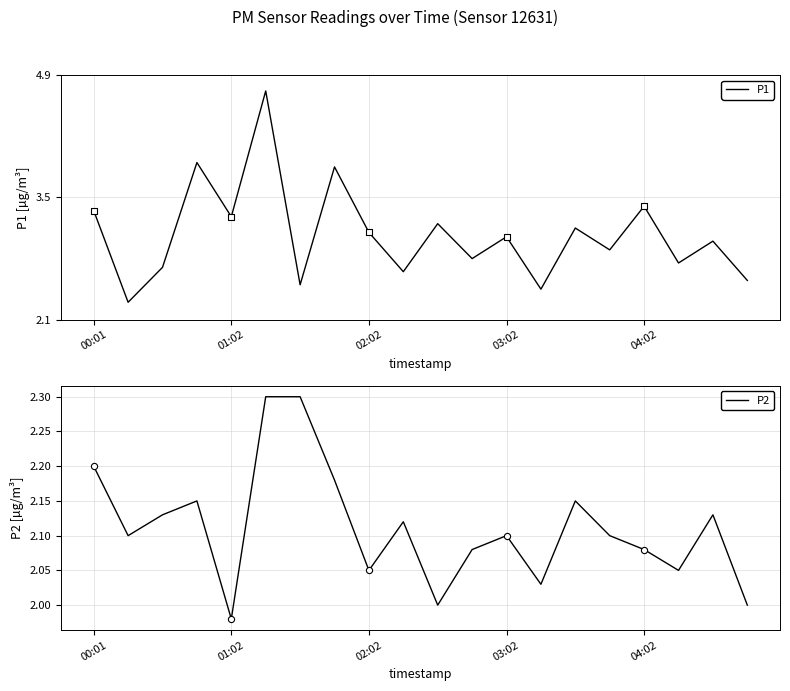

At how many categories does at least one series exceed 4?

1